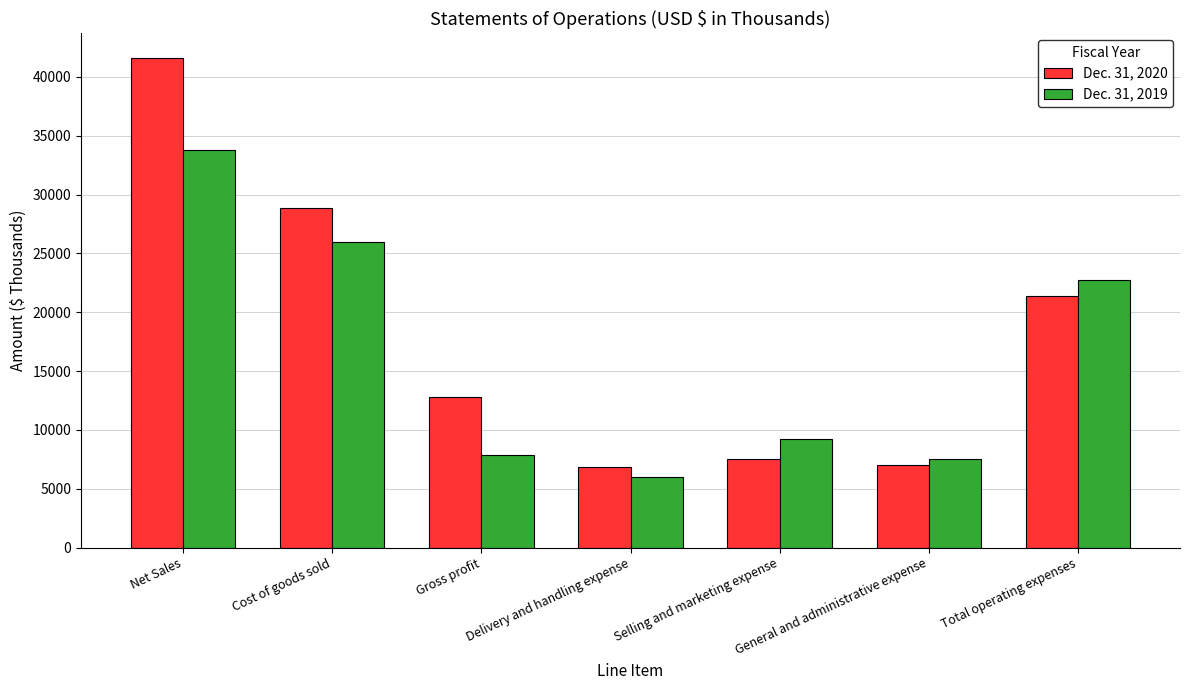

What is the spread (max minus min) of values at General and administrative expense?

528